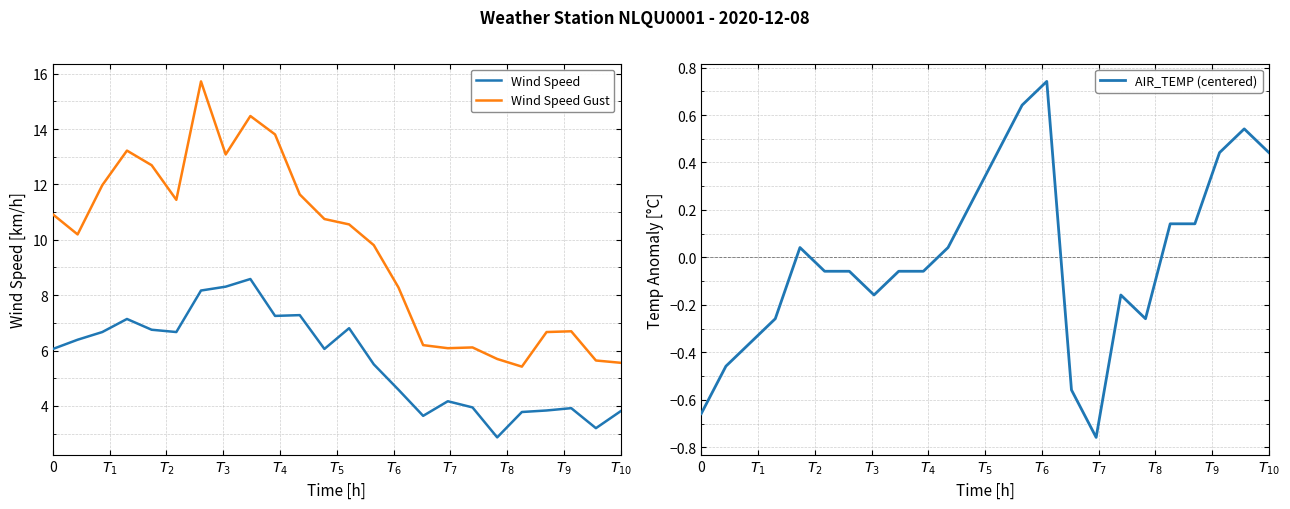

Read the Wind Speed Gust value at 18.

5.7